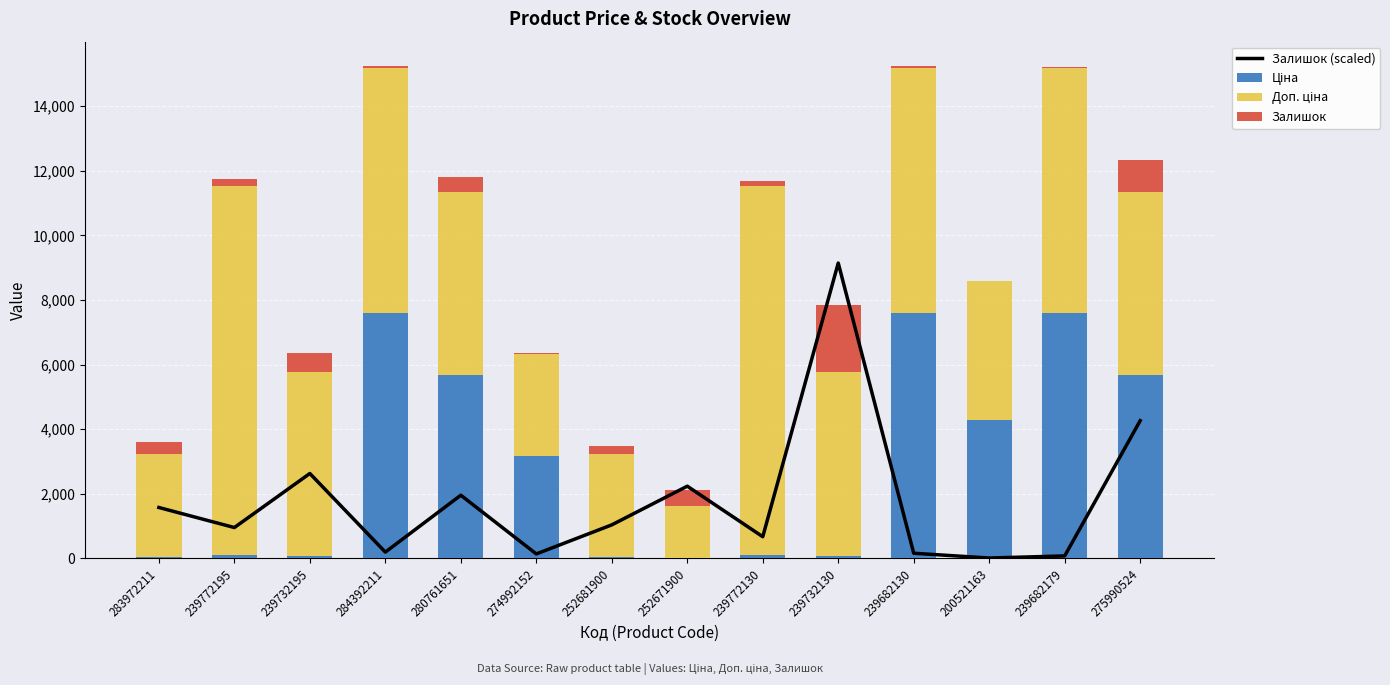

How many data points in Доп. ціна are less than 5705?

7